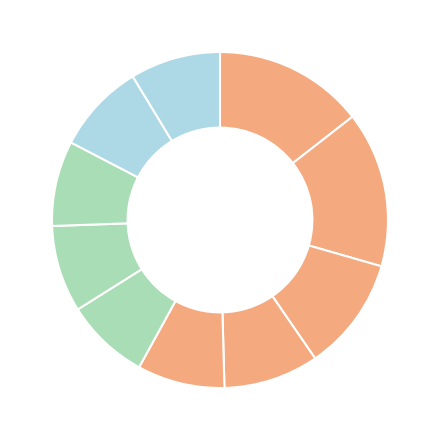

Count the number of slices in the pie.

10